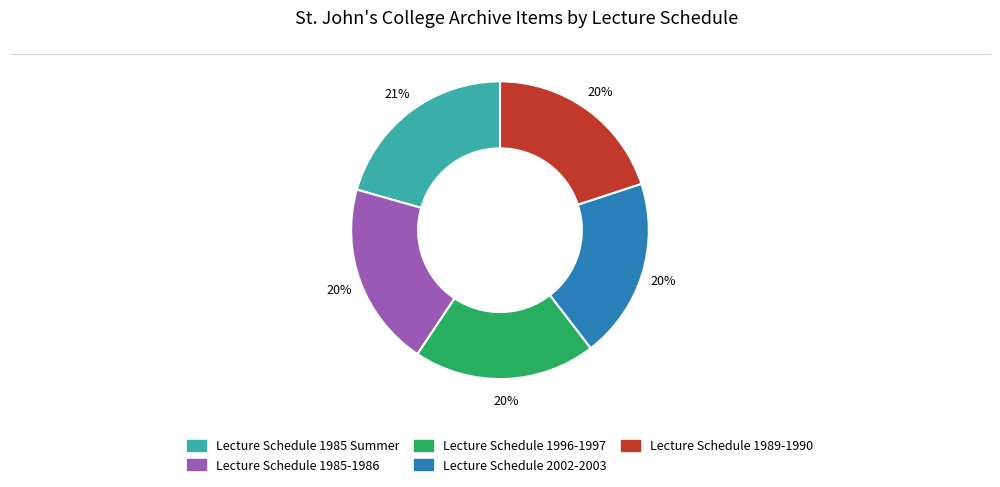

To the nearest percent, what percentage of the pie is Lecture Schedule 1985-1986?

20%